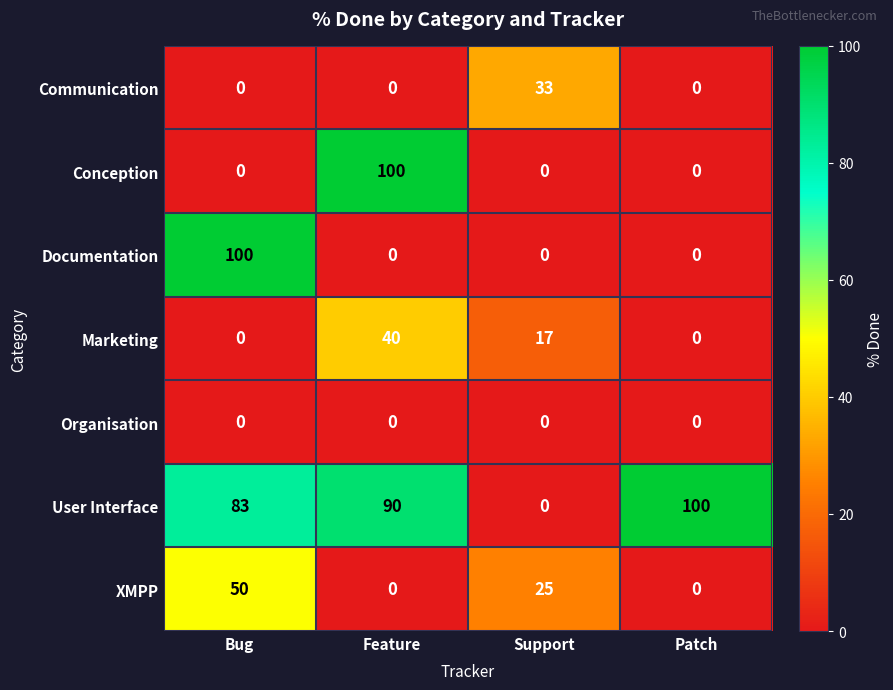

Reading left to right, what are all the values shown in this chart?

Communication: Bug=0	Feature=0	Support=33	Patch=0
Conception: Bug=0	Feature=100	Support=0	Patch=0
Documentation: Bug=100	Feature=0	Support=0	Patch=0
Marketing: Bug=0	Feature=40	Support=17	Patch=0
Organisation: Bug=0	Feature=0	Support=0	Patch=0
User Interface: Bug=83	Feature=90	Support=0	Patch=100
XMPP: Bug=50	Feature=0	Support=25	Patch=0